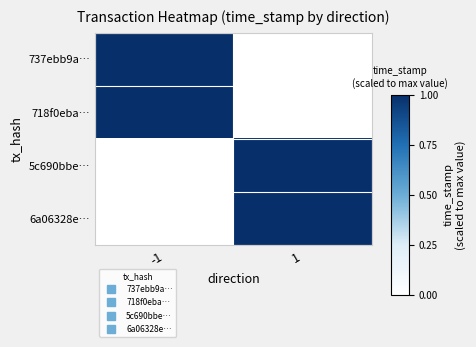

Reading left to right, extract all data points from this chart.

737ebb9a…: -1=1.0	1=0.0
718f0eba…: -1=1.0	1=0.0
5c690bbe…: -1=0.0	1=1.0
6a06328e…: -1=0.0	1=1.0